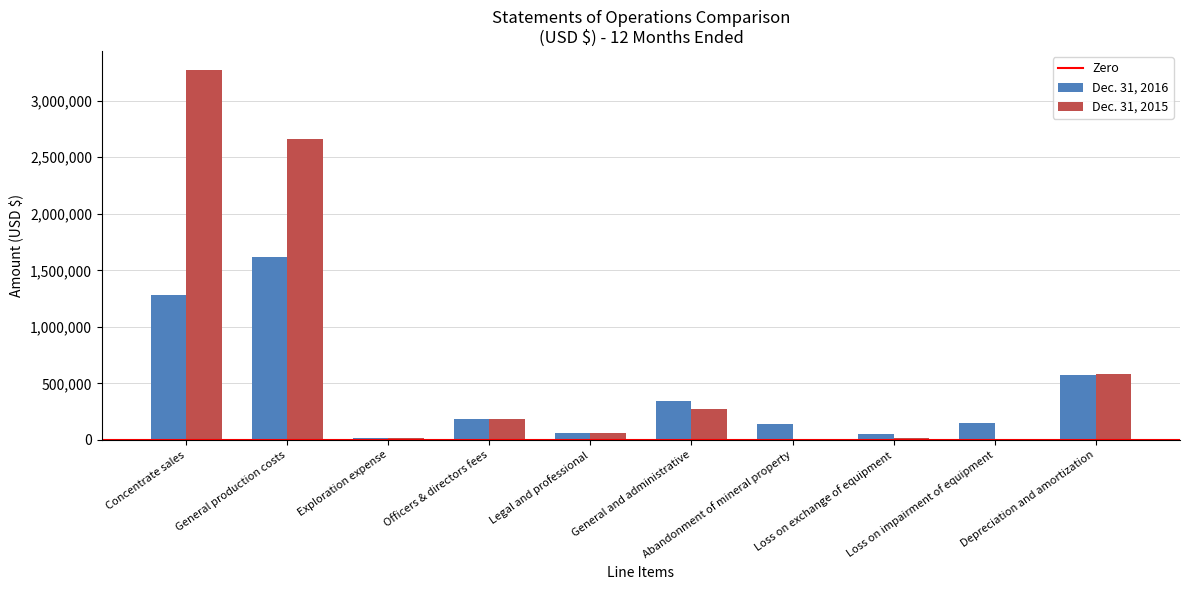

Which series has the largest range (max minus min)?

Dec. 31, 2015